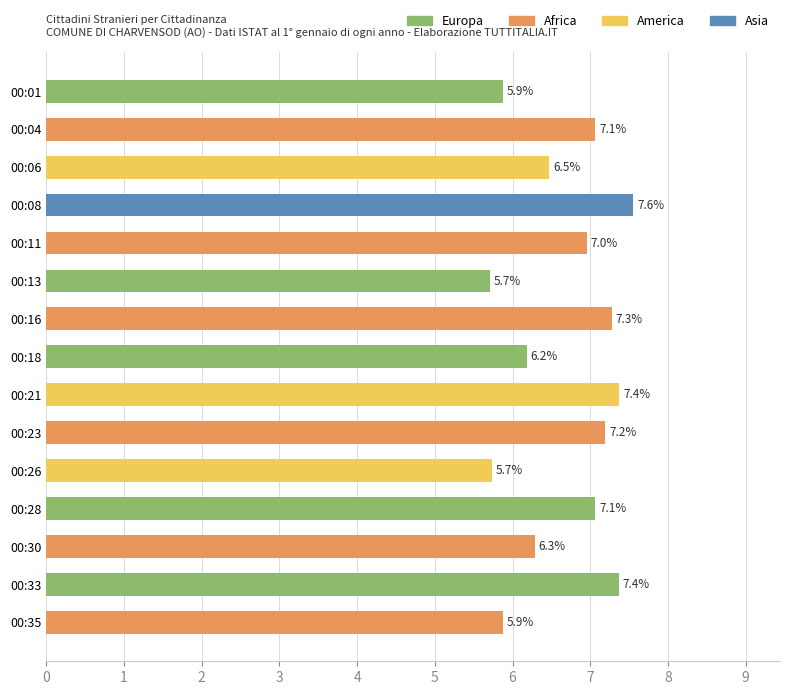

Reading top to bottom, what are all the values shown in this chart?

00:01=5.9	00:04=7.1	00:06=6.5	00:08=7.6	00:11=7.0	00:13=5.7	00:16=7.3	00:18=6.2	00:21=7.4	00:23=7.2	00:26=5.7	00:28=7.1	00:30=6.3	00:33=7.4	00:35=5.9